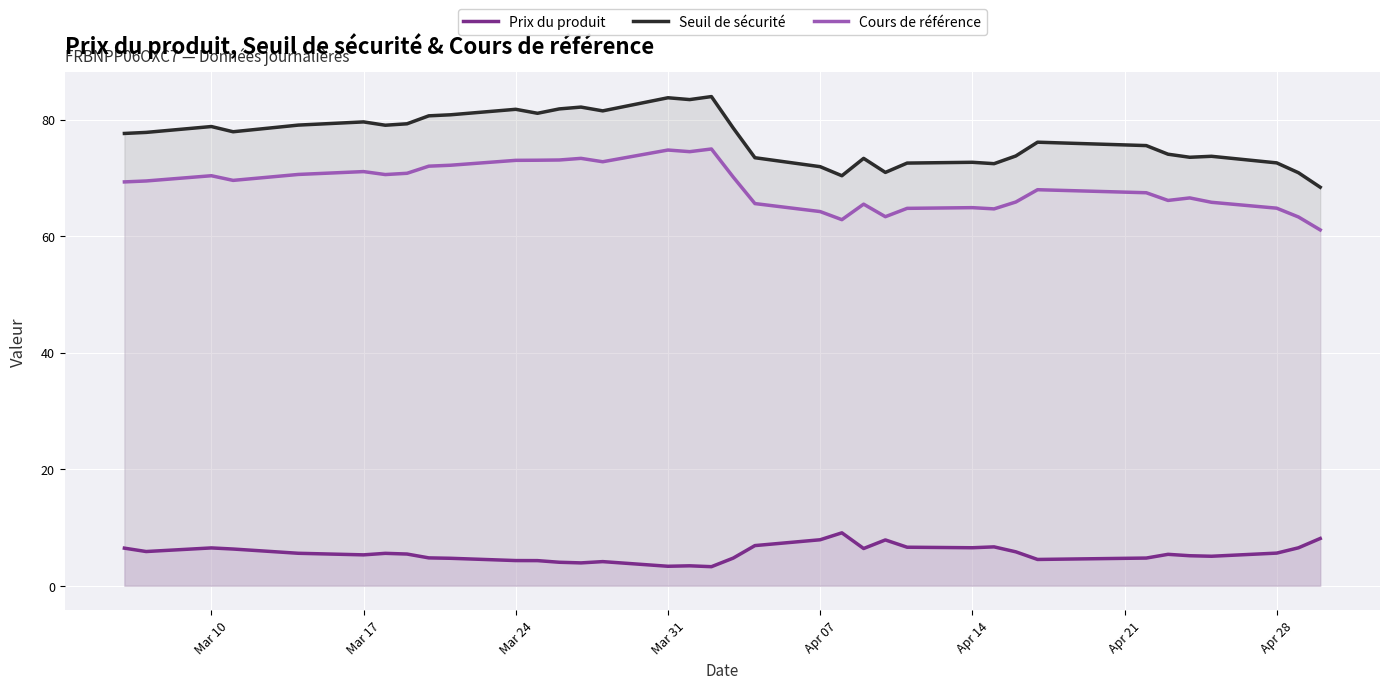

What is the lowest value of the Seuil de sécurité series?

68.4